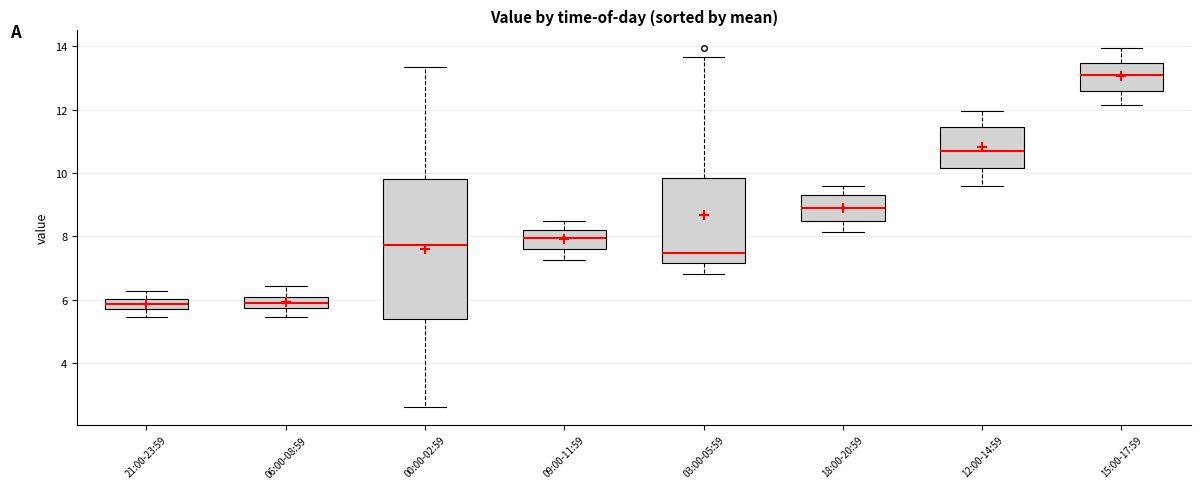

Comparing the boxes themselves (not the whiskers), which one is the tallest?

00:00-02:59